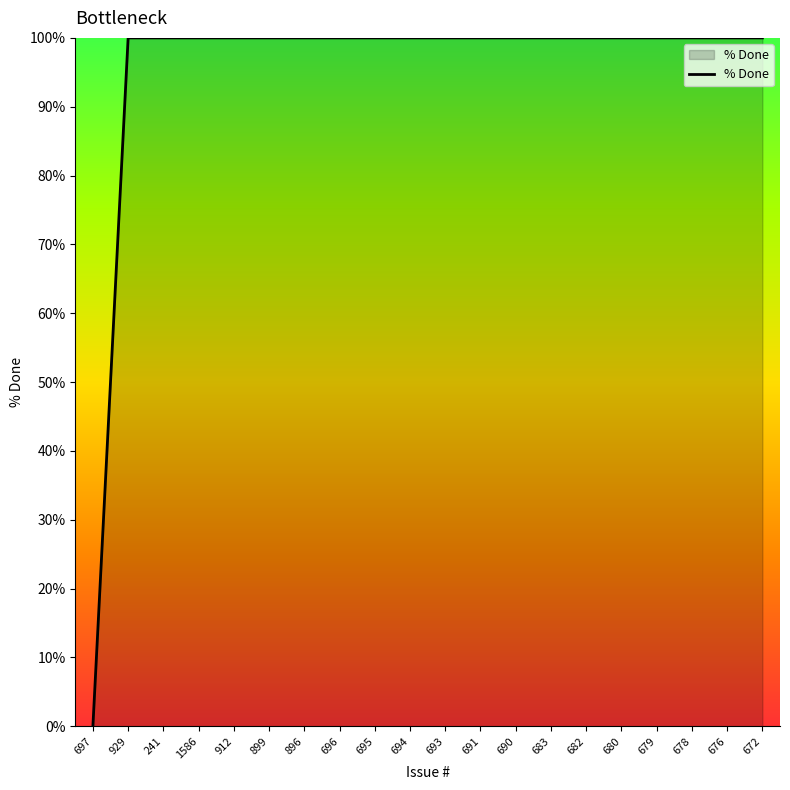

How many lines are shown in the chart?

1